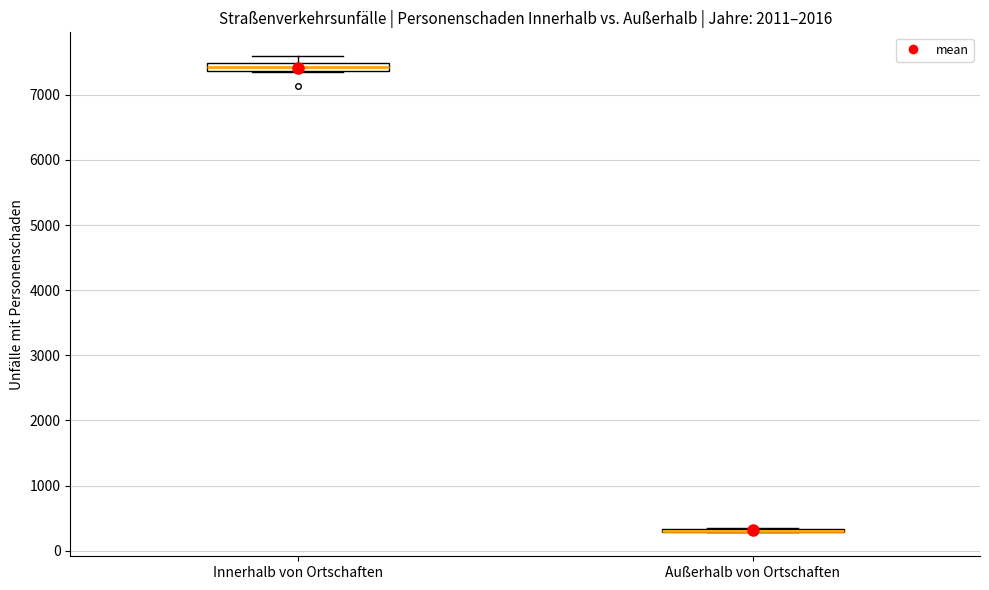

Where is the upper edge of the box for Innerhalb von Ortschaften on the y-axis? The values are not printed on the chart, so give them approximately, as read against the axis.

7500